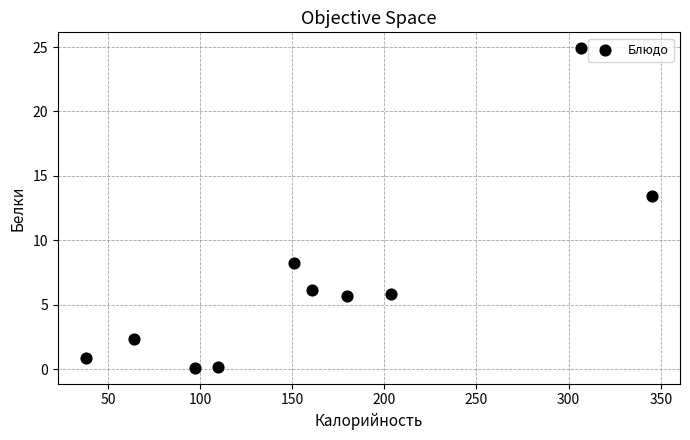

What is the range of Y values (max minus min)?

24.8